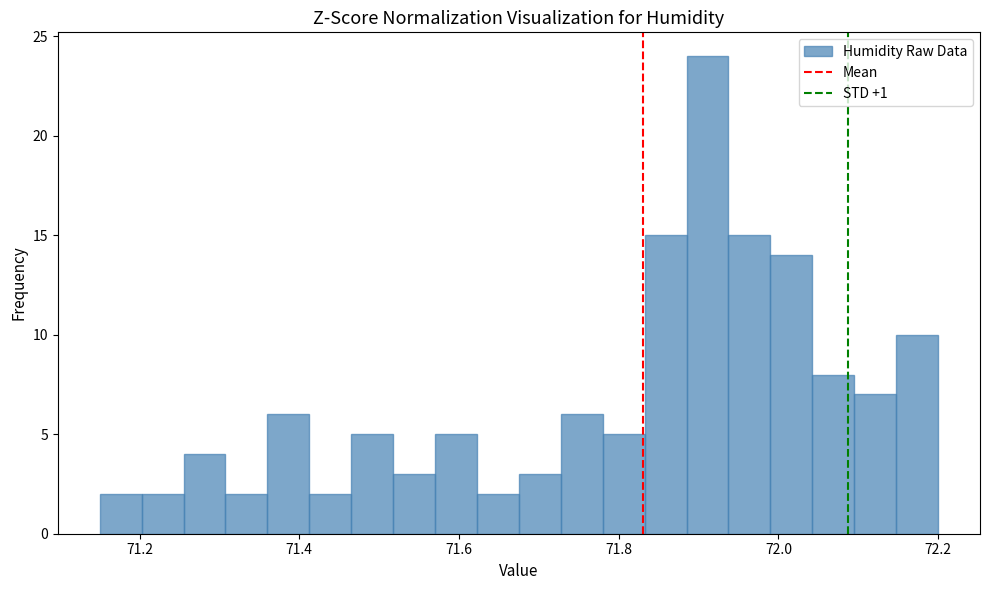

Read against the x-axis, roughly where is the centre of the tallest bar?

71.92